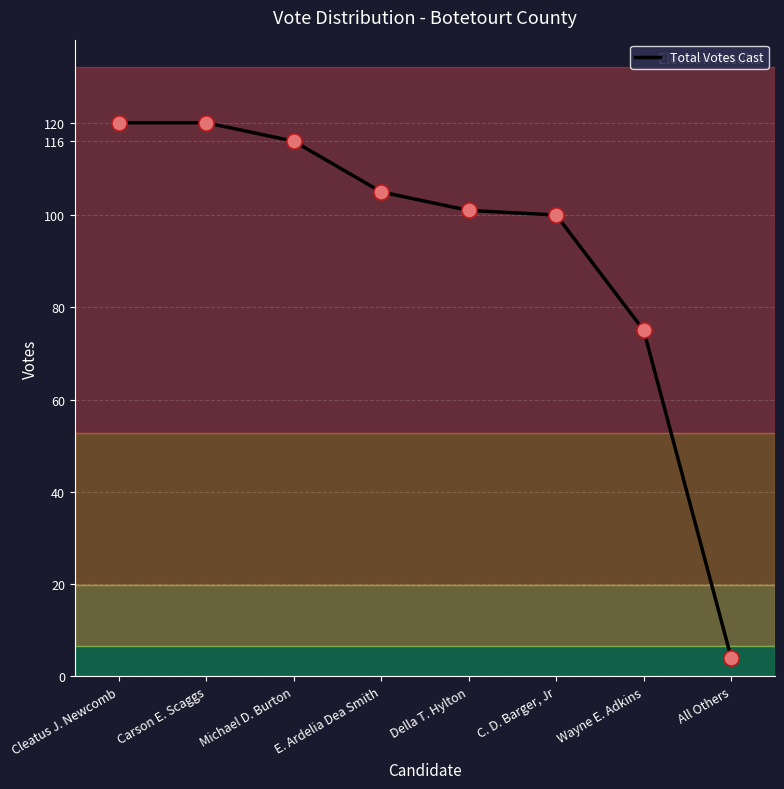

Between Wayne E. Adkins and Michael D. Burton, which is larger?

Michael D. Burton